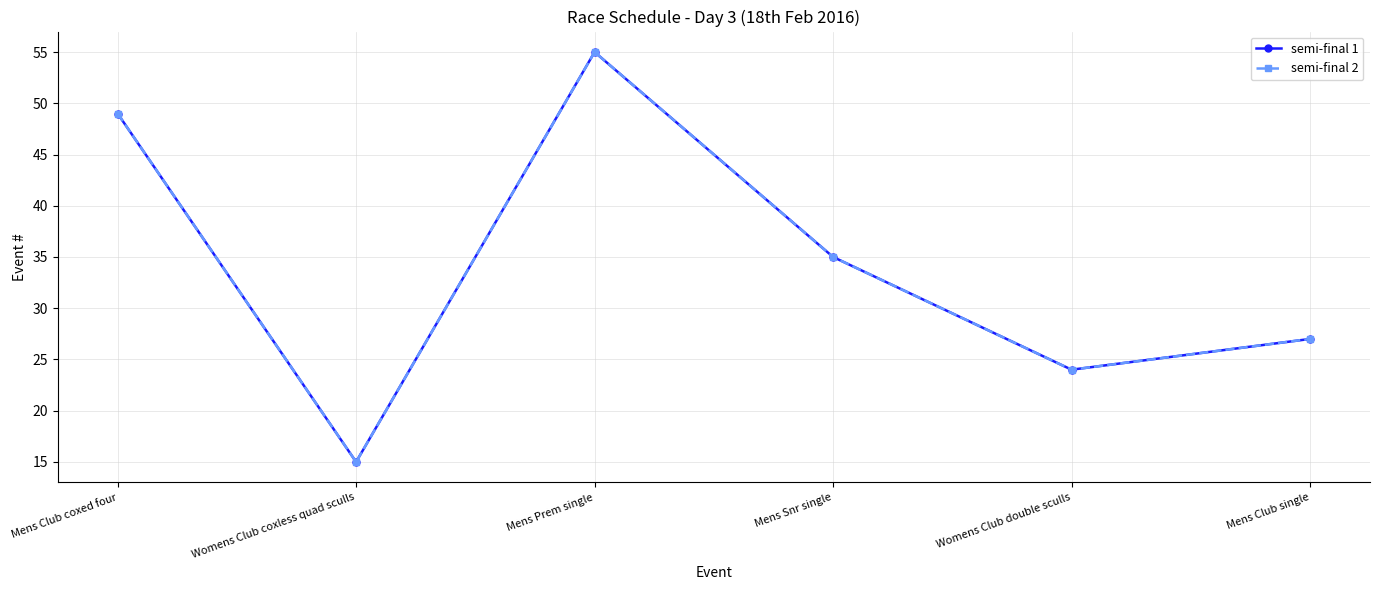

True or false: semi-final 1 and semi-final 2 intersect in this chart.

False